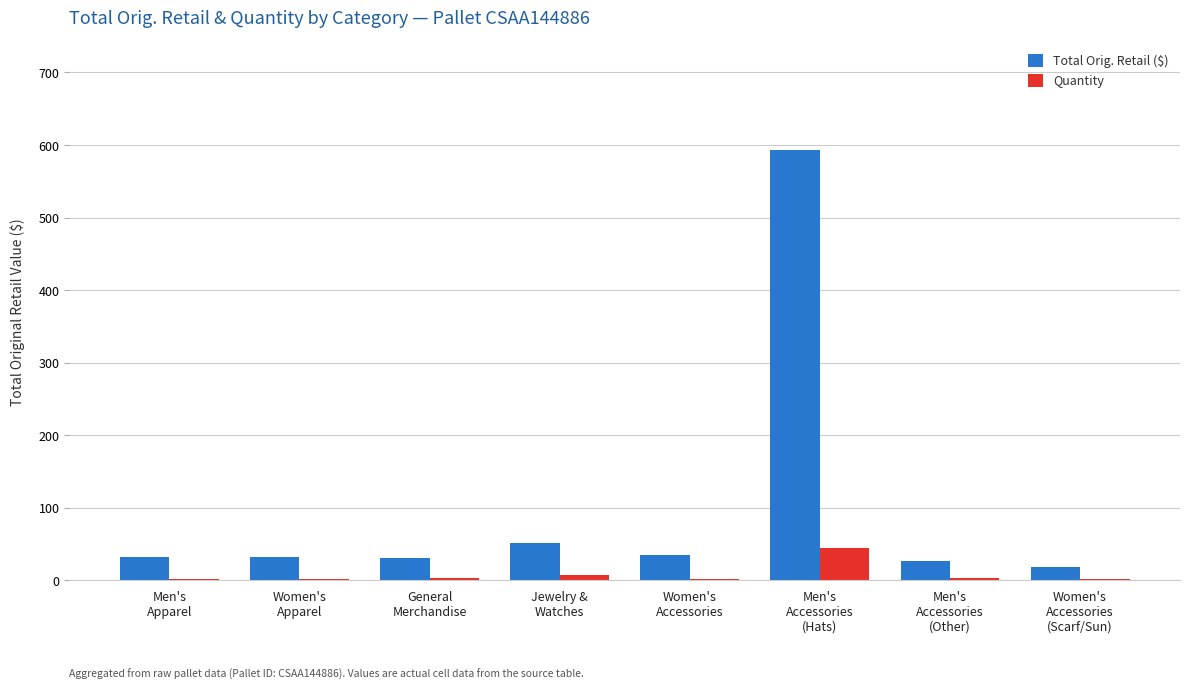

Which series has the largest total across all categories?

Total Orig. Retail ($)